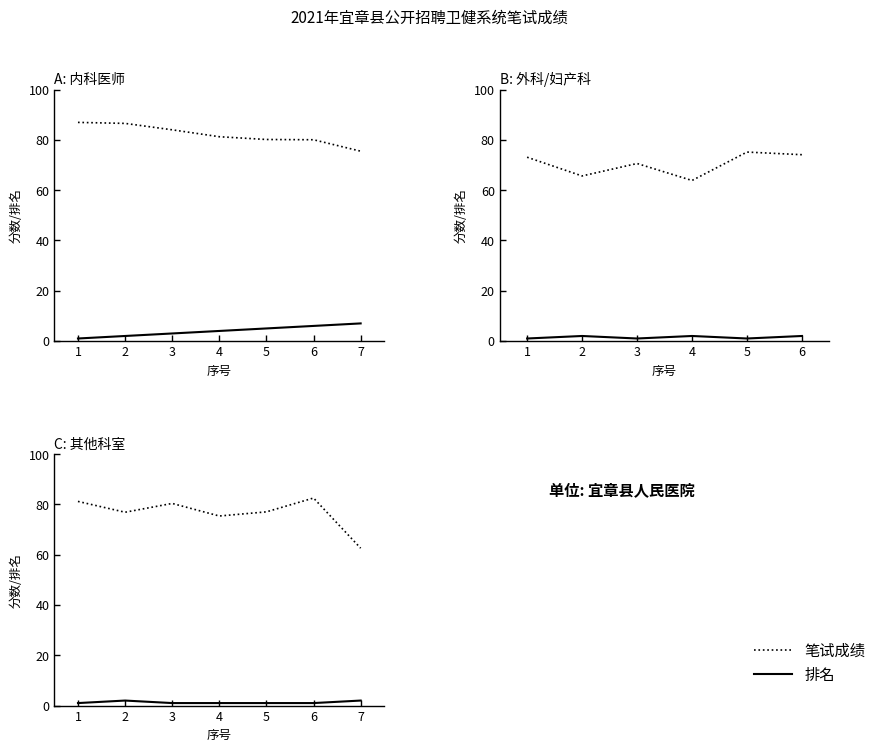

What are all the series names shown in the legend?

笔试成绩, 排名